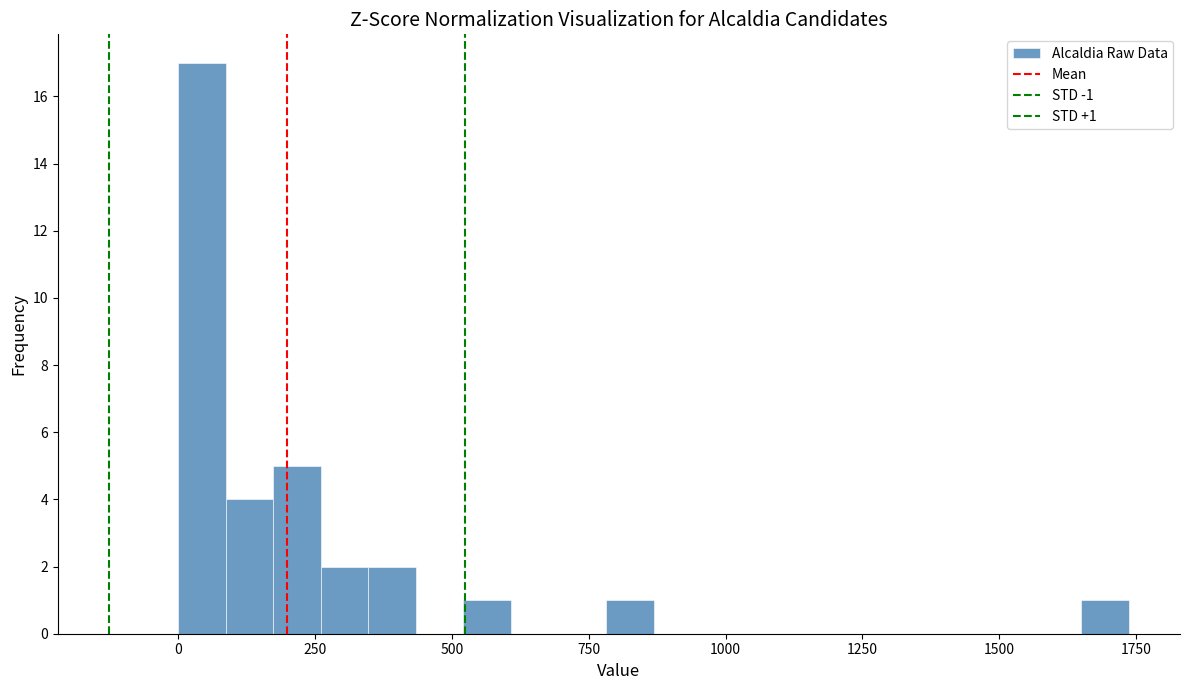

Read against the x-axis, roughly where is the centre of the tallest bar?

50